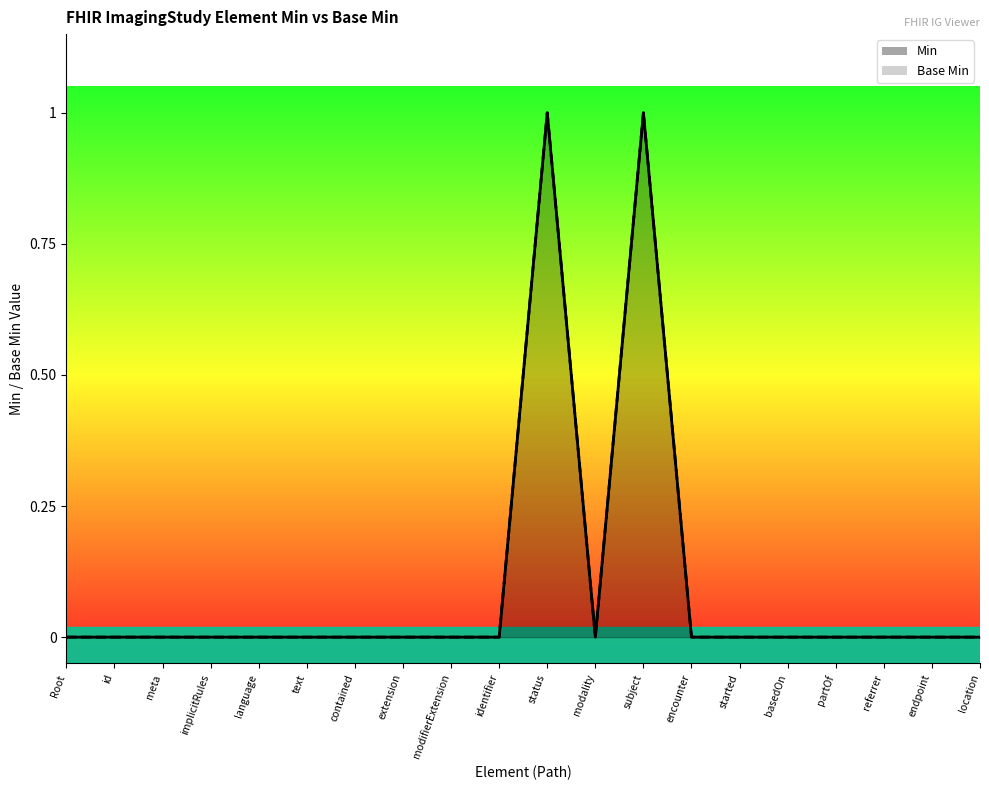

Does the chart display data point markers on the line(s)?

No